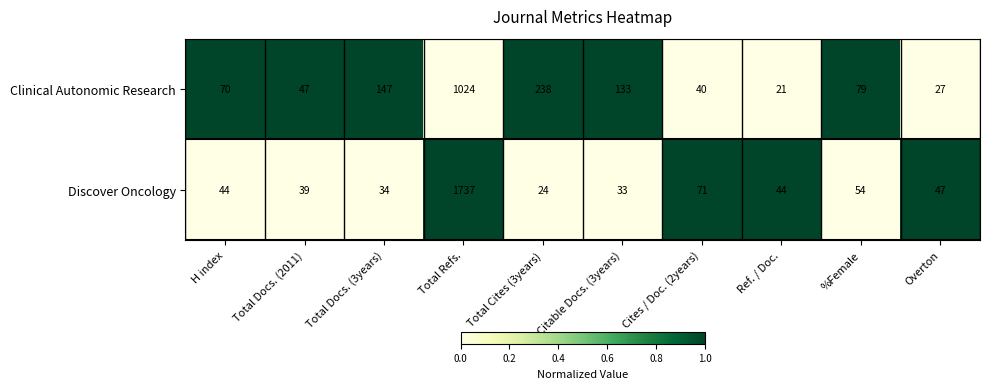

What is the greatest value displayed?

1737